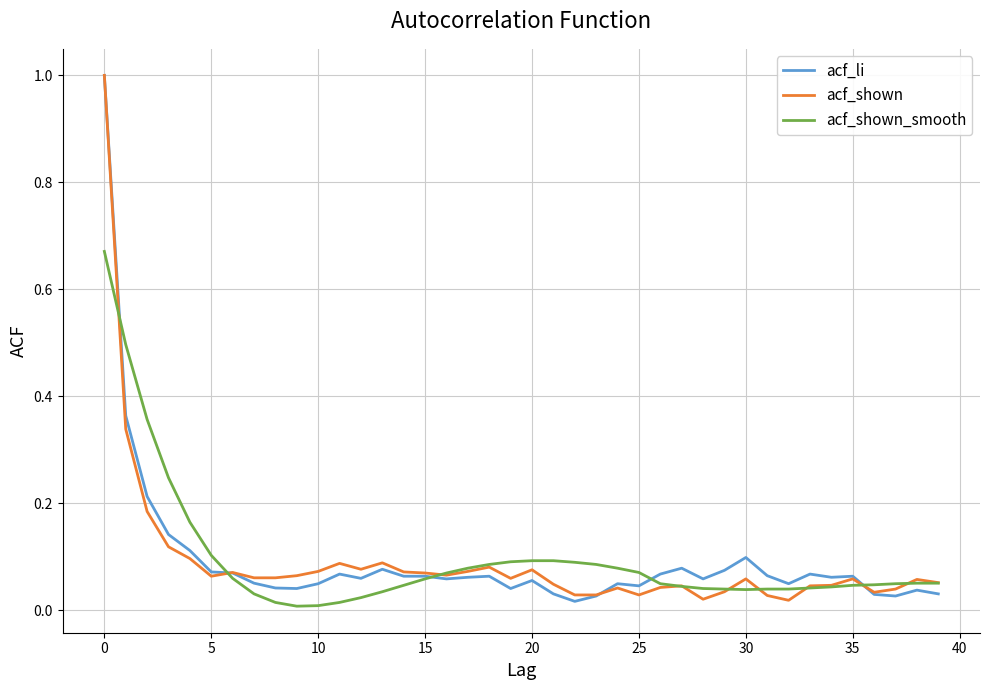

What is the greatest value displayed?

1.0